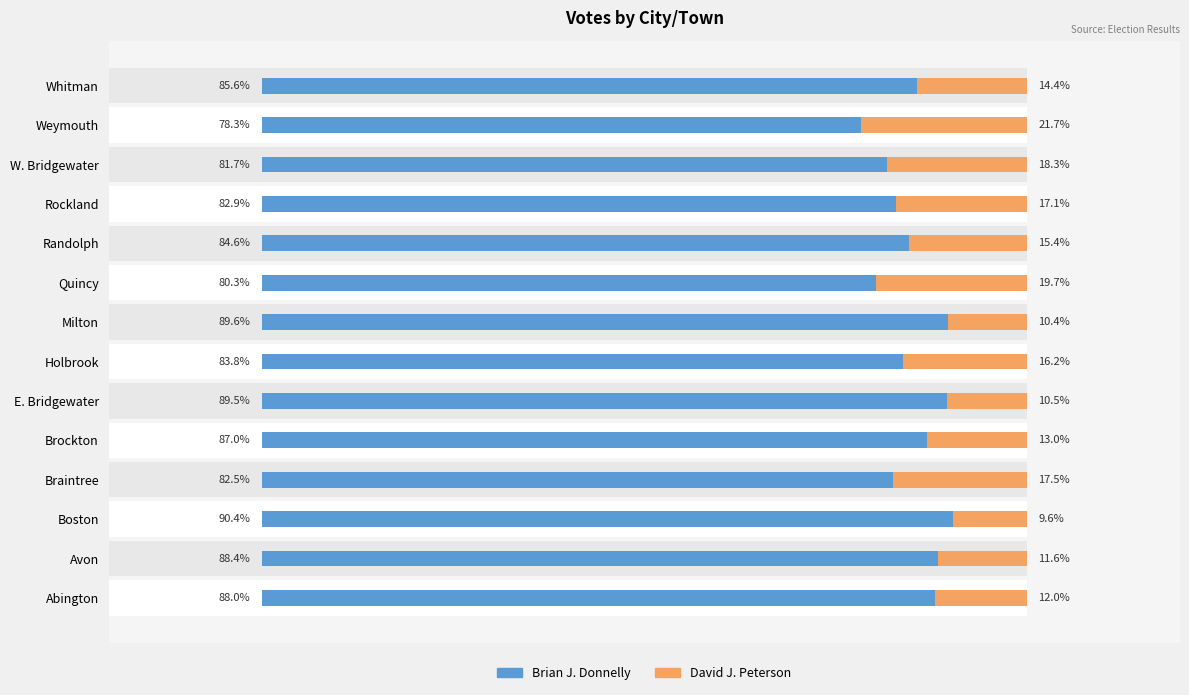

Which series has the largest total across all categories?

Brian J. Donnelly